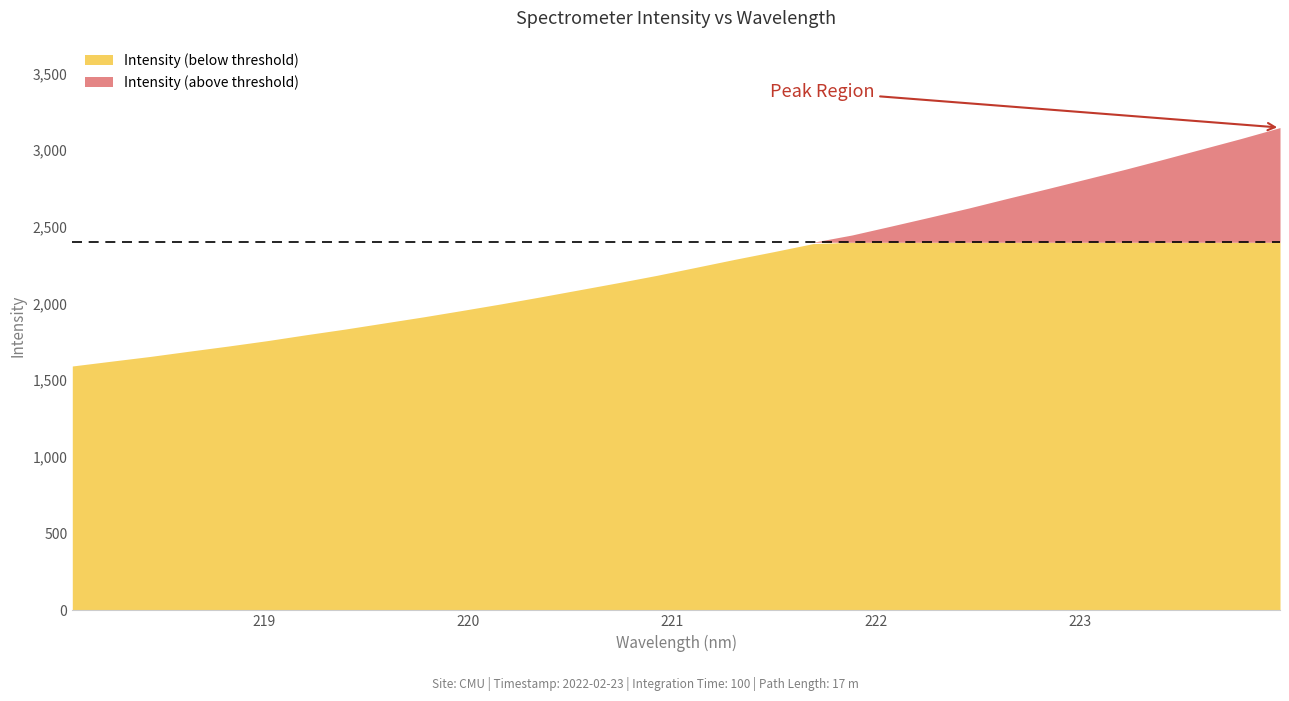

True or false: the data shows 2811.0 at 223.0264.

True